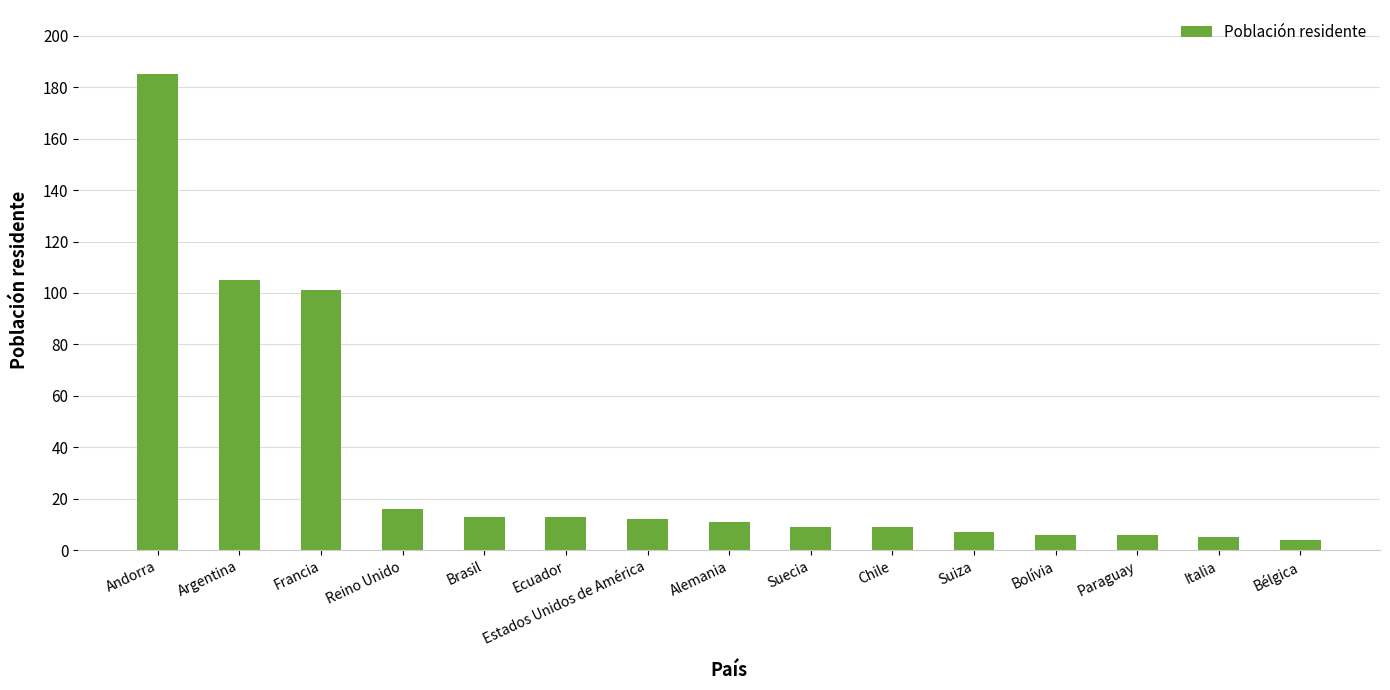

What is the minimum value shown in the chart?

4